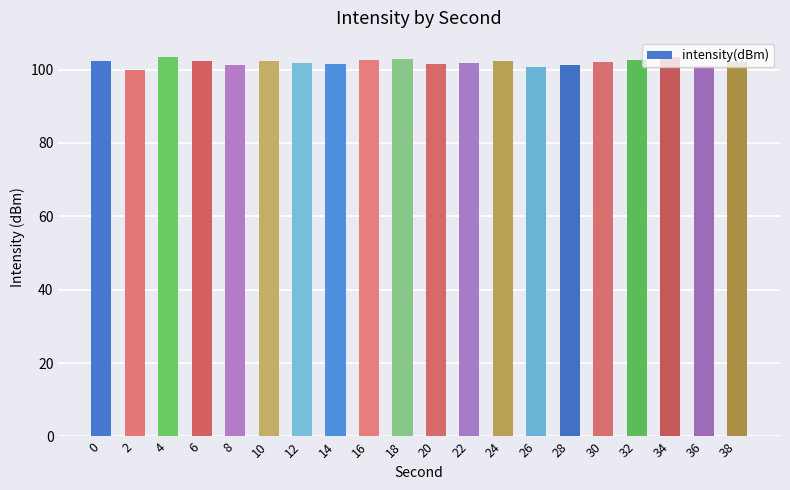

Is it true that the value at 20 is 43.6?

False